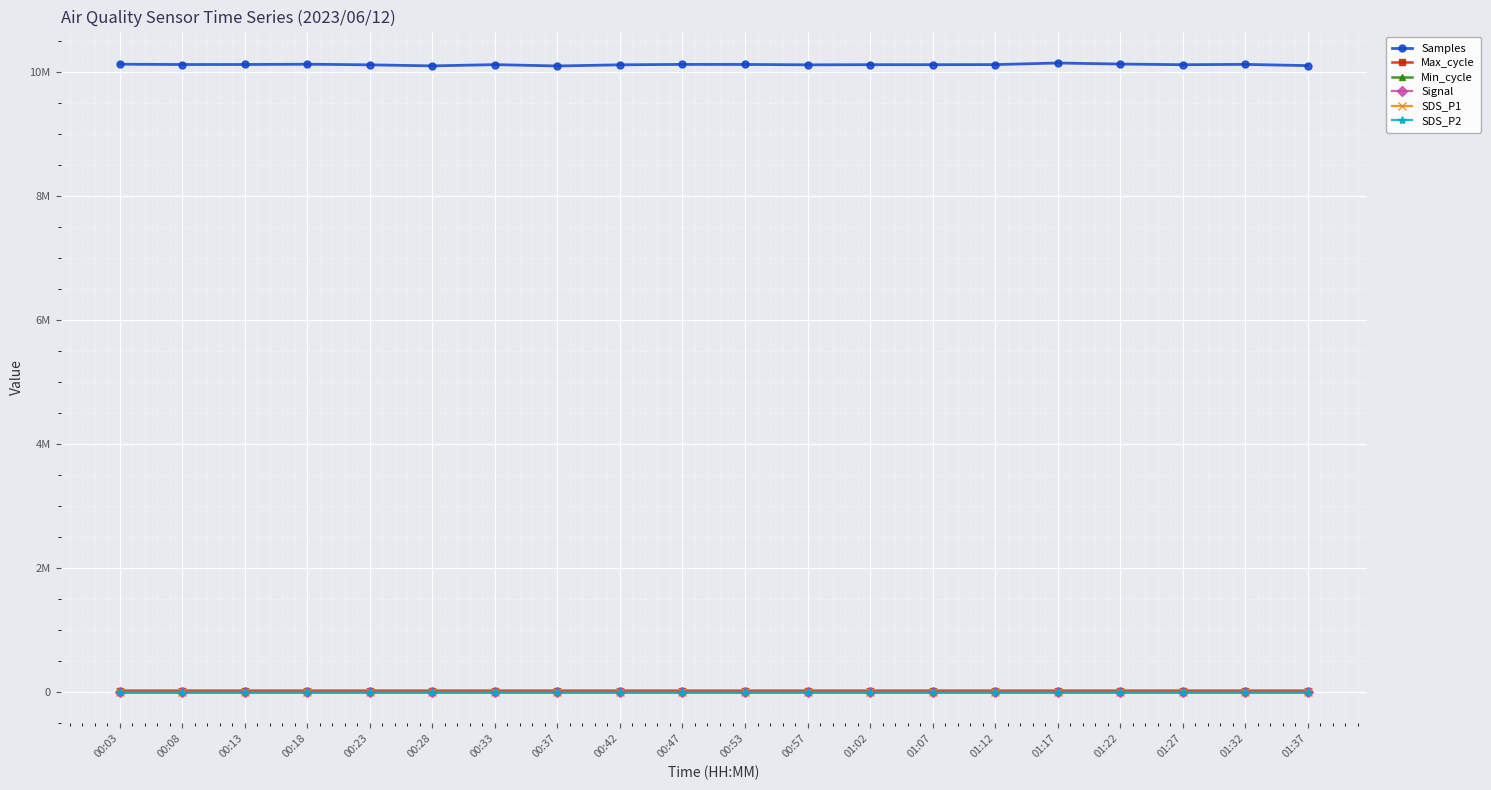

Reading left to right, list all the values displayed in this chart.

Samples: 10119578.0	10114313.0	10114849.0	10119482.0	10109161.0	10092622.0	10112693.0	10091082.0	10109646.0	10116285.0	10115712.0	10109465.0	10111976.0	10111839.0	10113124.0	10139018.0	10122113.0	10111317.0	10116675.0	10096653.0
Max_cycle: 20058.0	20564.0	20056.0	20131.0	20063.0	20144.0	20102.0	20045.0	20075.0	20041.0	20048.0	20096.0	20060.0	20447.0	20127.0	20068.0	20045.0	20545.0	20085.0	20042.0
Min_cycle: 28.0	28.0	28.0	28.0	28.0	28.0	28.0	28.0	28.0	28.0	28.0	28.0	28.0	28.0	28.0	28.0	28.0	28.0	28.0	28.0
Signal: -81.0	-82.0	-82.0	-80.0	-90.0	-77.0	-77.0	-80.0	-83.0	-84.0	-86.0	-81.0	-80.0	-80.0	-80.0	-79.0	-81.0	-81.0	-80.0	-80.0
SDS_P1: 6.3	7.2	5.2	7.8	6.1	6.2	6.2	5.3	5.6	6.7	6.9	7.6	7.9	6.8	7.5	7.0	7.7	7.2	12.8	7.0
SDS_P2: 4.2	4.3	4.4	4.7	5.1	5.1	4.6	4.7	5.0	5.5	5.2	5.4	5.8	6.1	6.0	6.3	6.6	6.5	6.6	6.3